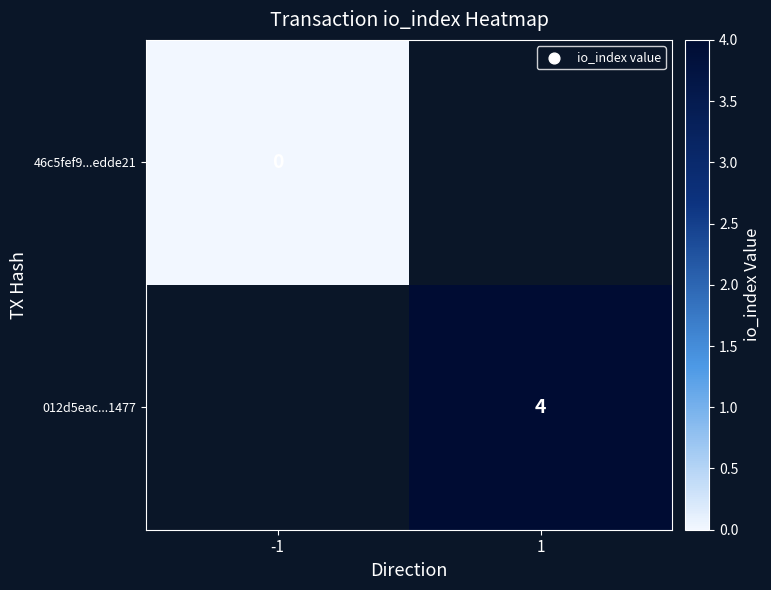

True or false: 012d5eac...1477 has a value of 4 at 1.

True